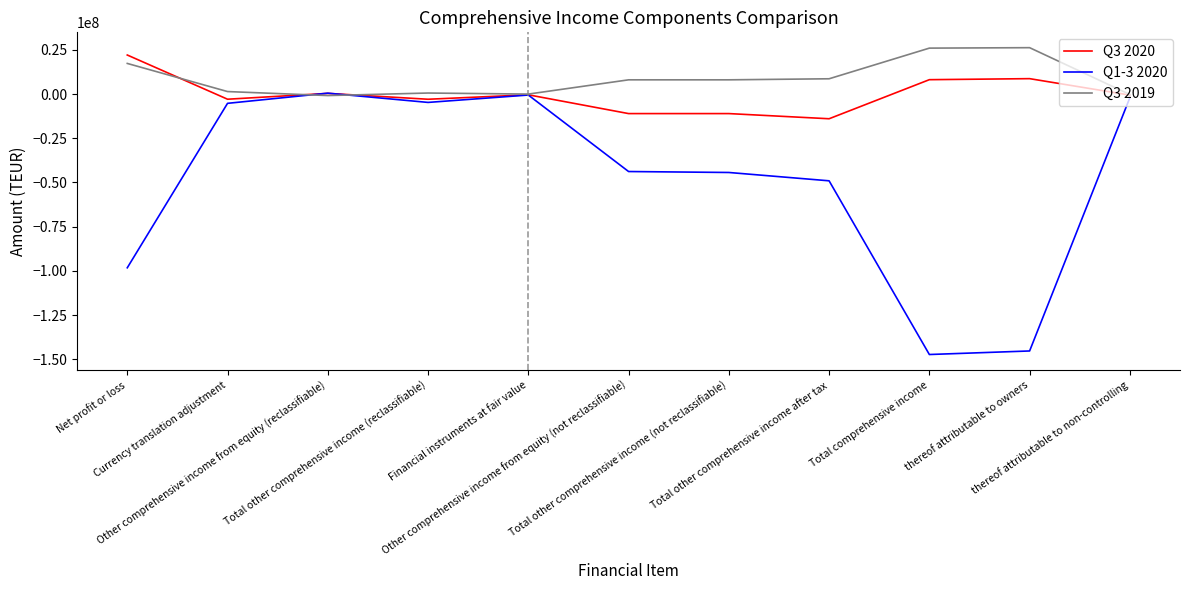

Which series has the largest range (max minus min)?

Q1-3 2020